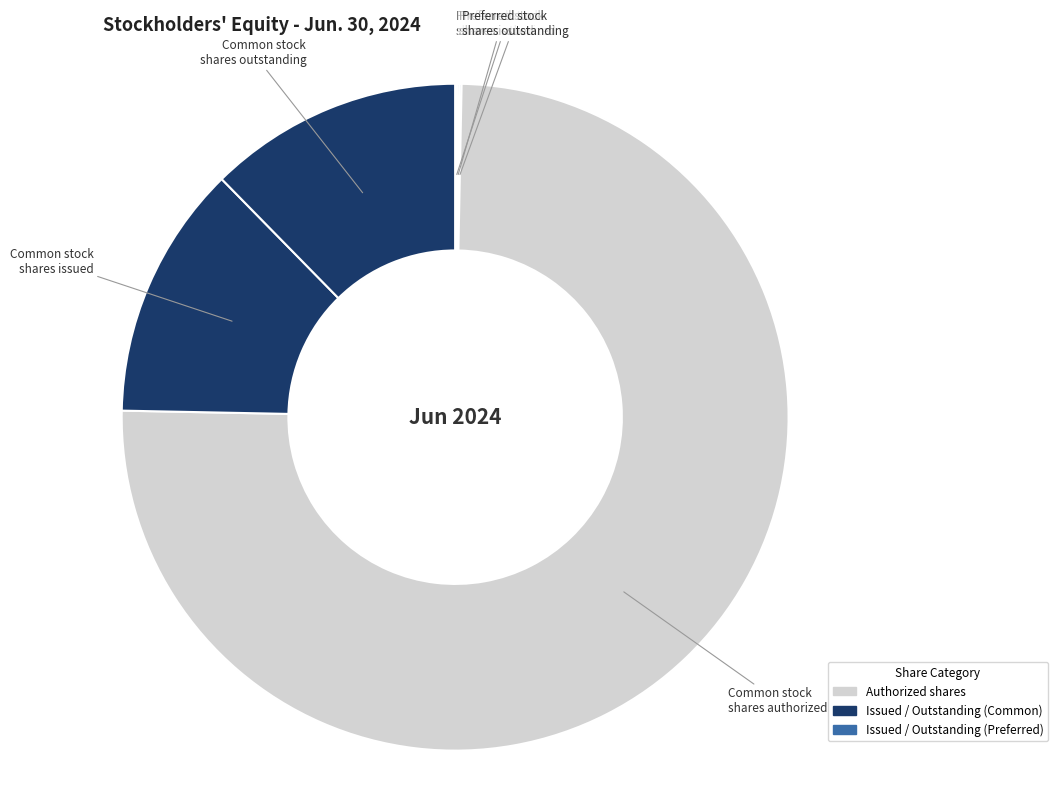

What is the smallest slice in the pie chart?

Preferred stock shares authorized